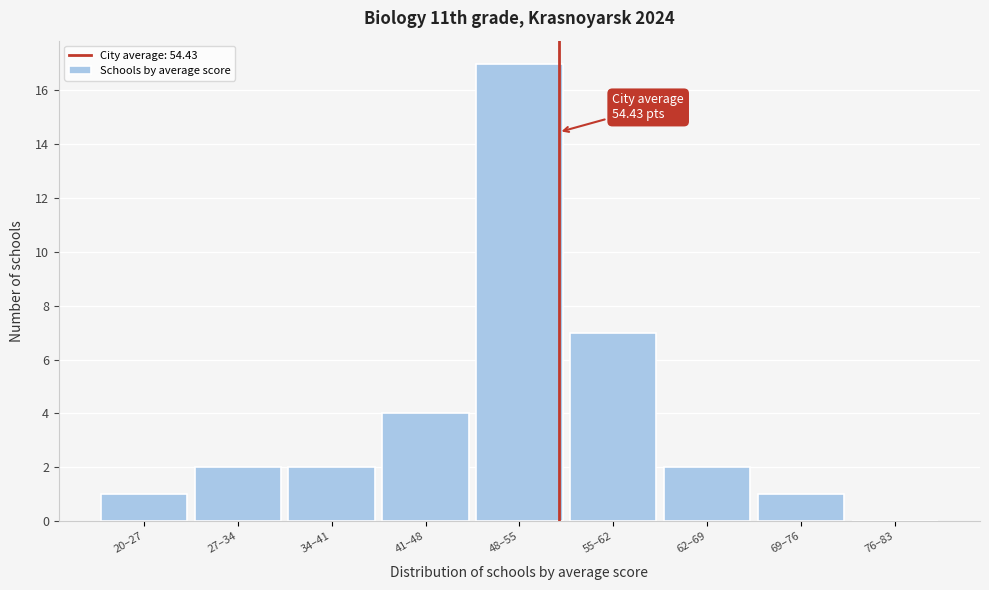

Reading left to right, list all the values displayed in this chart.

20–27=1	27–34=2	34–41=2	41–48=4	48–55=17	55–62=7	62–69=2	69–76=1	76–83=0